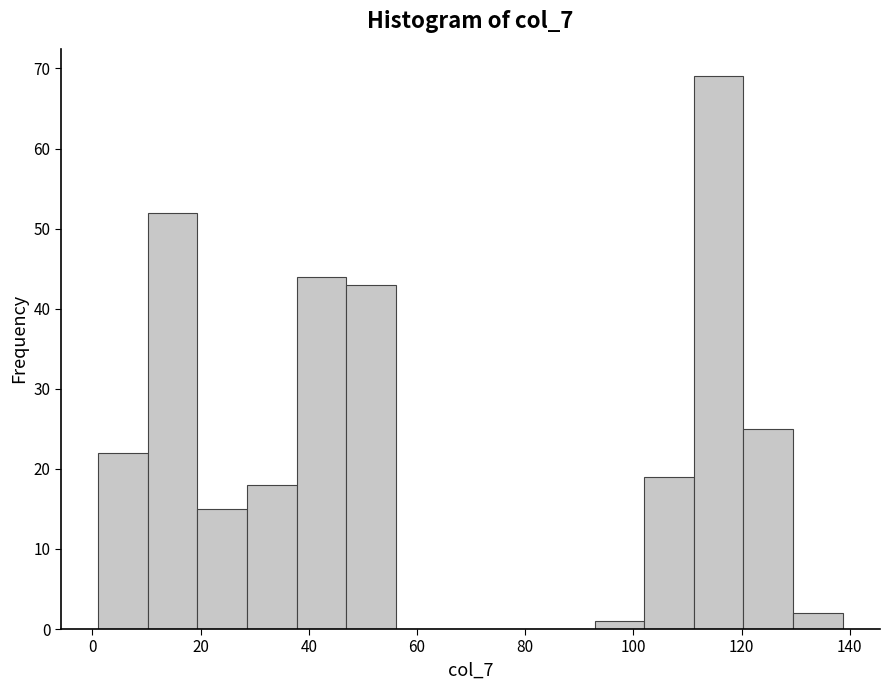

Which range on the x-axis has the tallest bar?

112 to 120